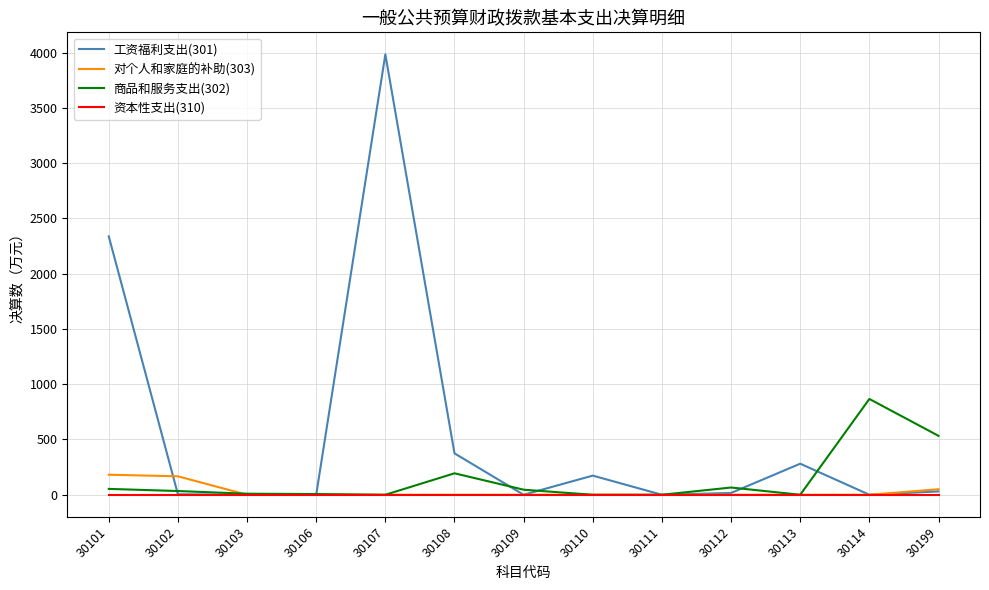

The value of 资本性支出(310) at 30101 is 0.0. True or false?

True